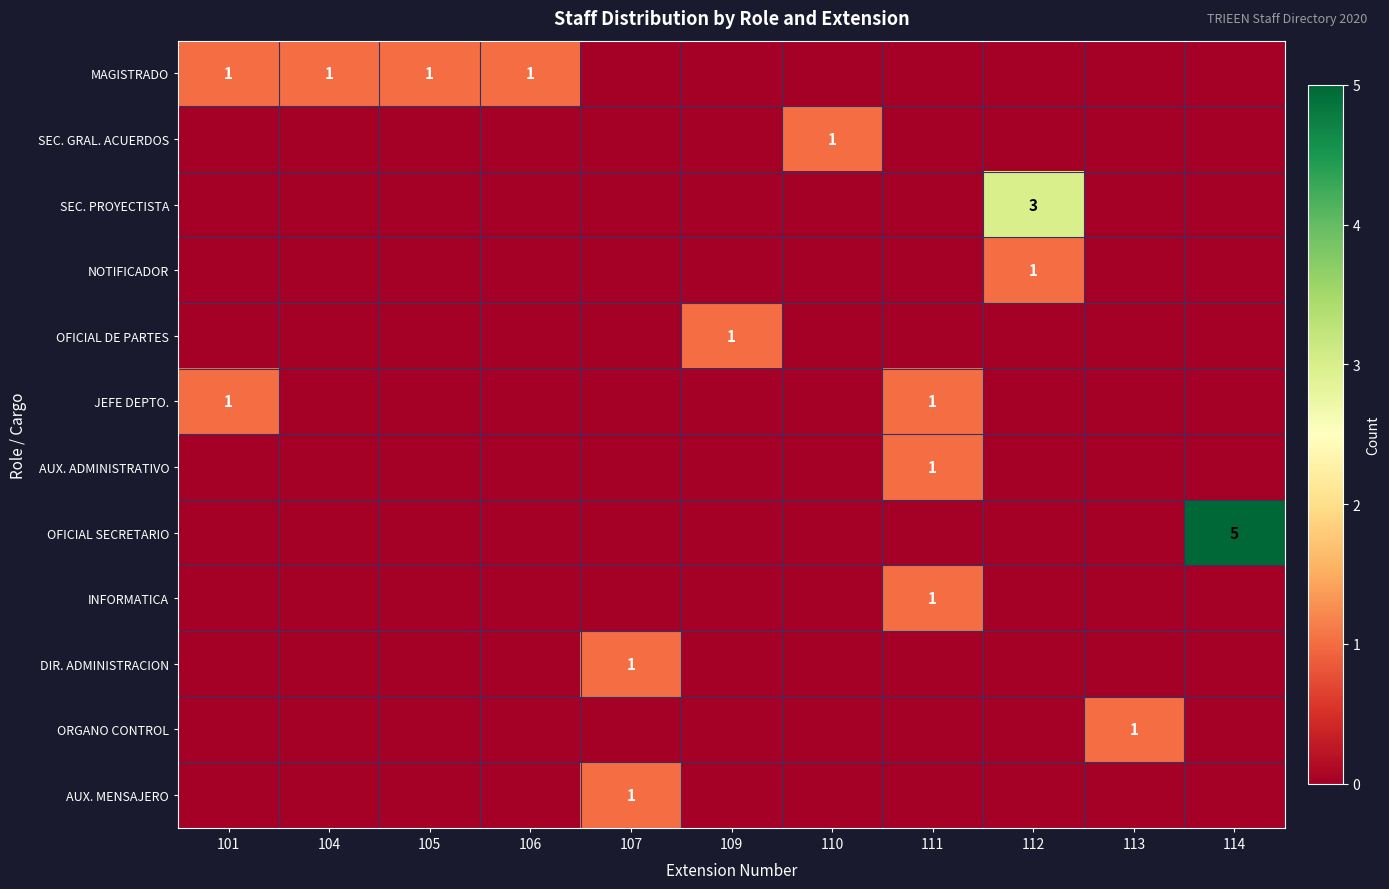

What is the difference between the highest and lowest values at 112?

3